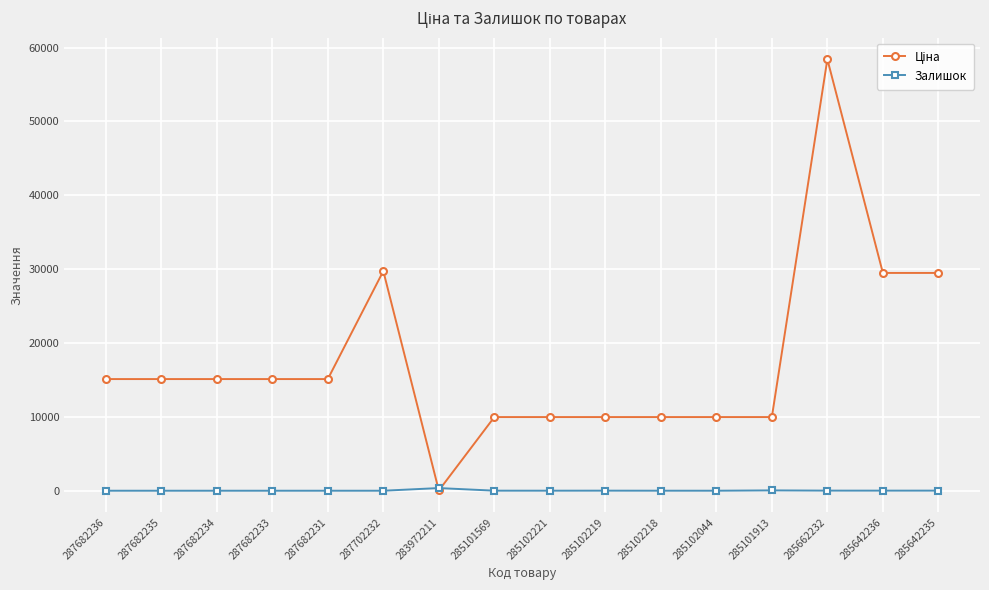

Which label corresponds to the largest value in the chart?

285662232